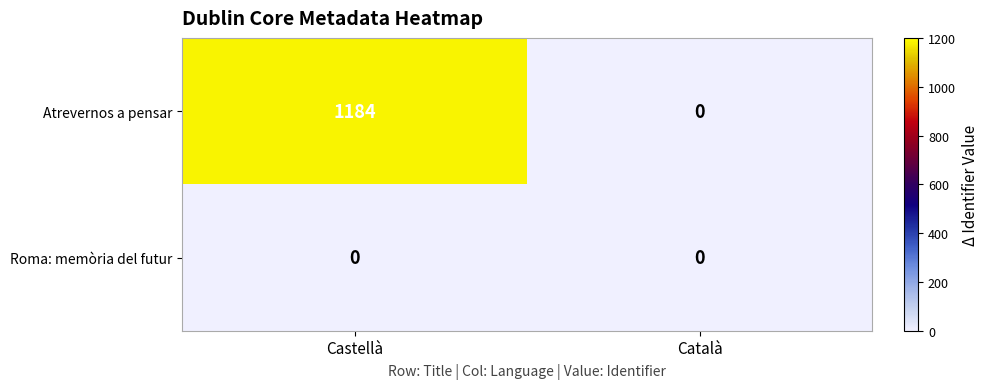

Which label corresponds to the largest value in the chart?

Castellà